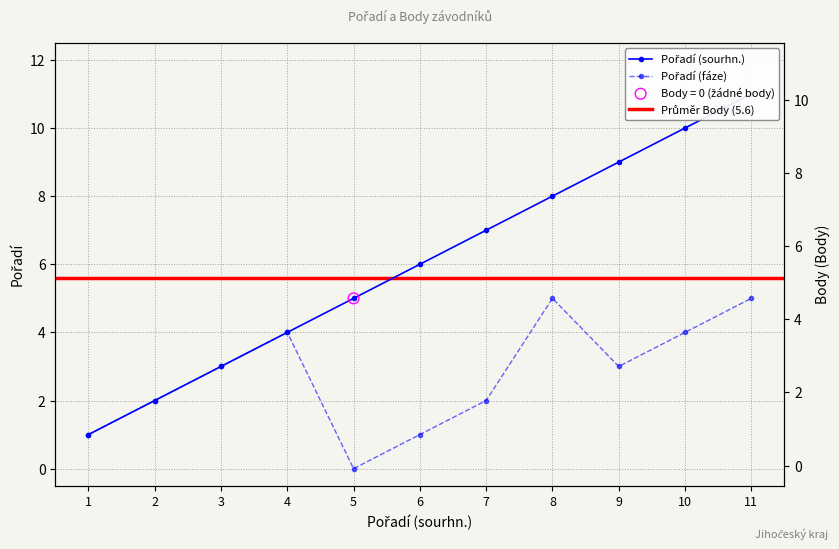

Which series contains the highest Y value?

Pořadí (sourhn.)